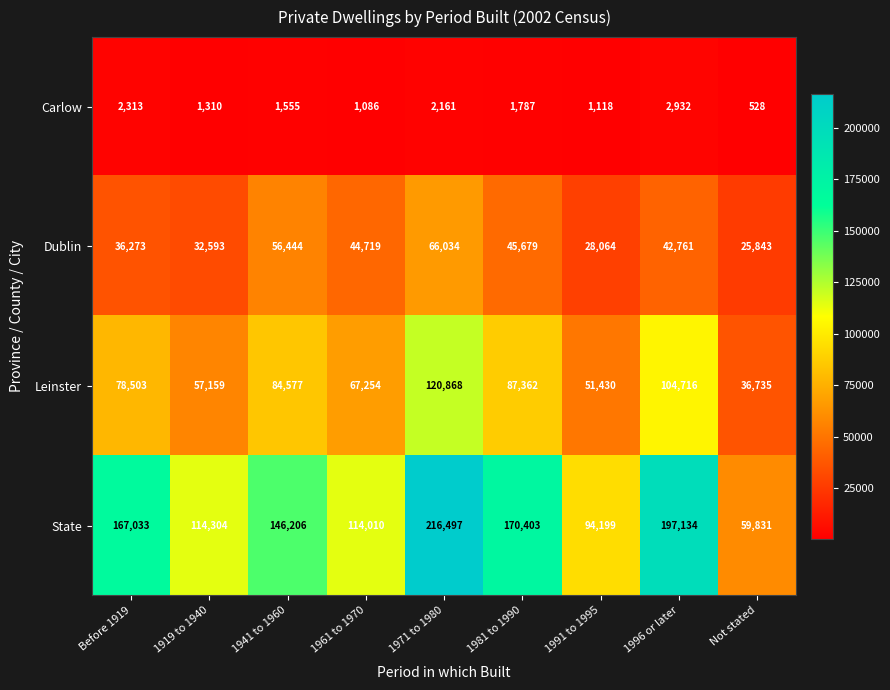

List the series in order of their peak value, lowest first.

Carlow, Dublin, Leinster, State